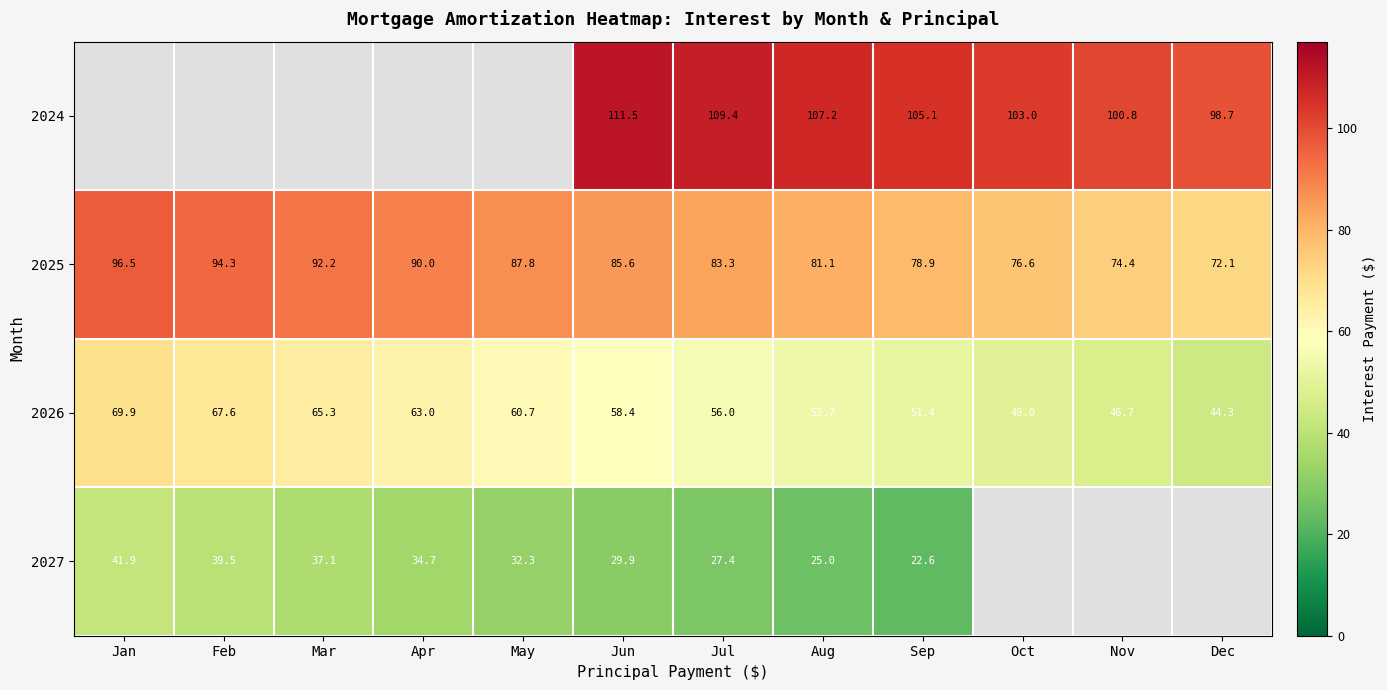

The value of 2025 at Jul is 129.7. True or false?

False